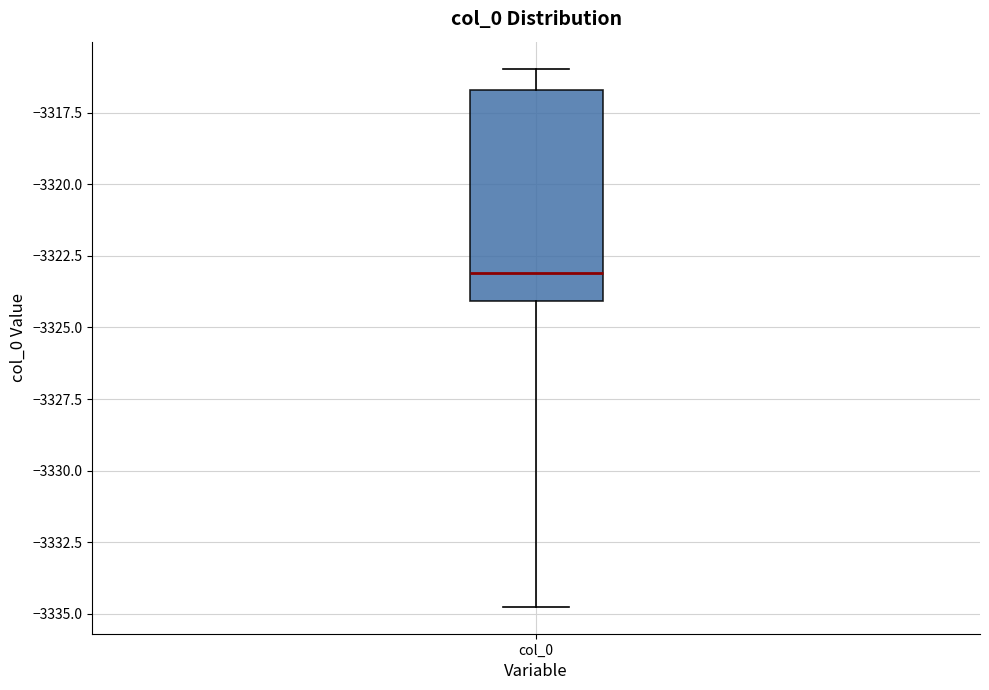

Transcribe this box plot: give where the median line is, the range the box spans, and where the two whiskers end, as read against the y-axis. The values are not printed on the chart, so give them approximately, as read against the axis.

median -3323.0, box -3324.0 to -3316.5, whiskers -3335.0 to -3316.0